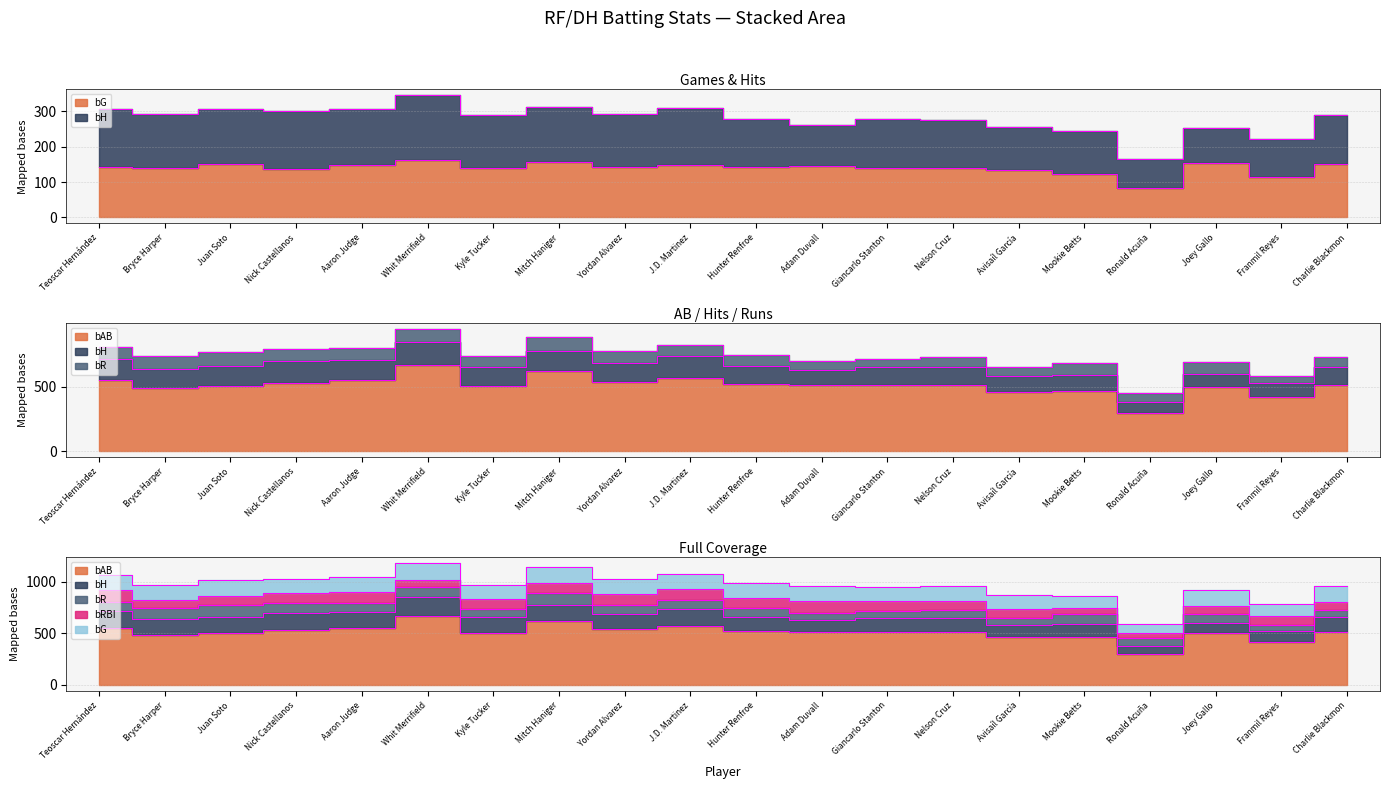

At which label does bRBI reach its peak?

Teoscar Hernández